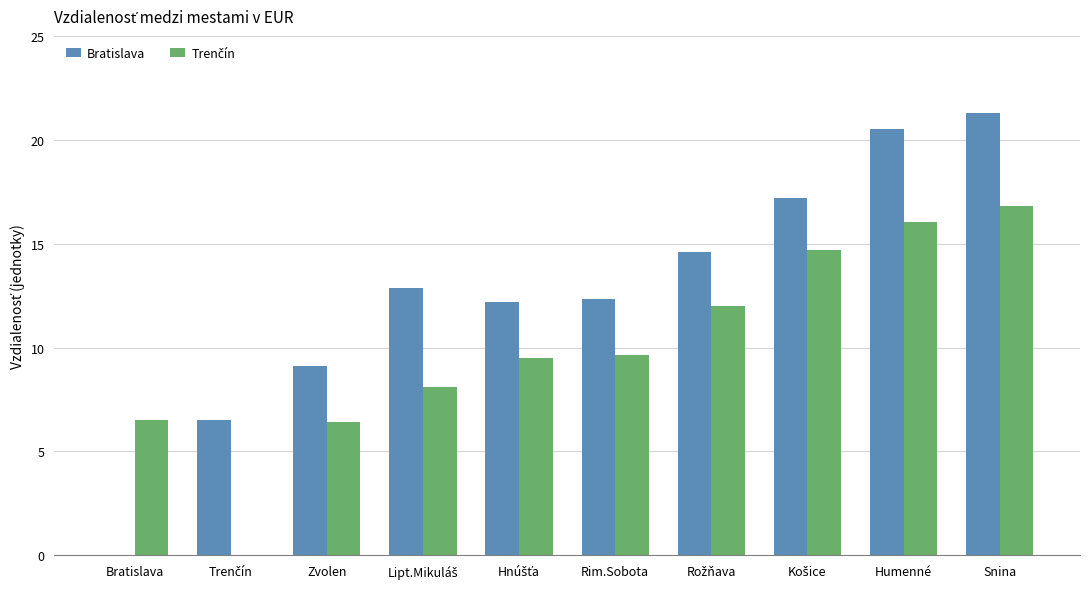

Is it true that Bratislava equals 9.1 at Zvolen?

True